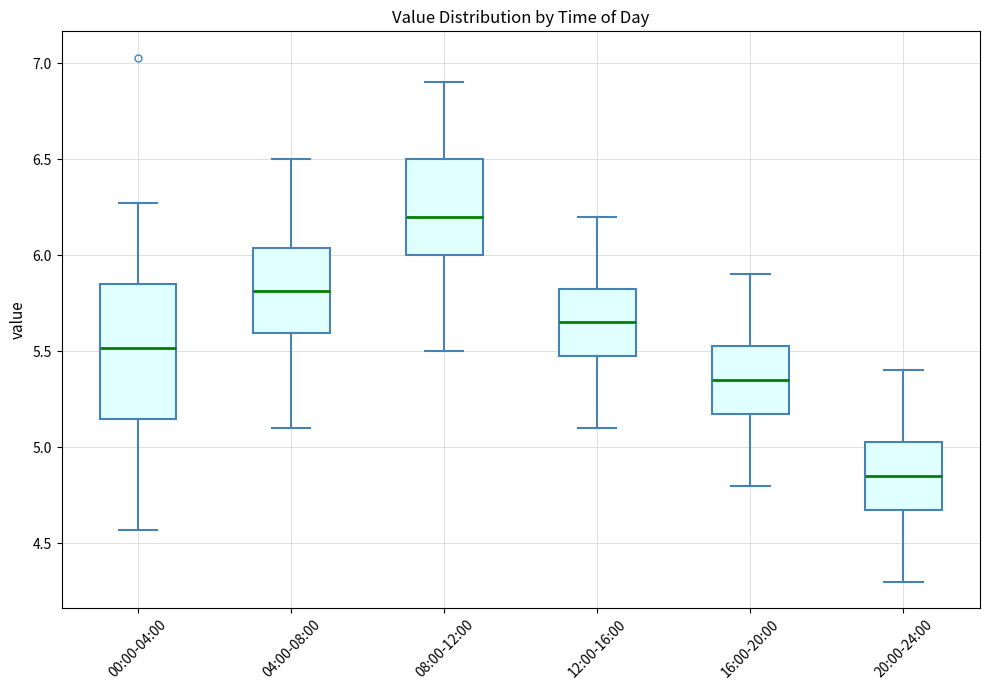

Reading left to right, transcribe this box plot: for each box, give where its median line is, the range the box spans, and where its two whiskers end, as read against the y-axis. The values are not printed on the chart, so give them approximately, as read against the axis.

00:00-04:00: median 5.50, box 5.15 to 5.85, whiskers 4.55 to 6.25
04:00-08:00: median 5.80, box 5.60 to 6.05, whiskers 5.10 to 6.50
08:00-12:00: median 6.20, box 6.00 to 6.50, whiskers 5.50 to 6.90
12:00-16:00: median 5.65, box 5.50 to 5.85, whiskers 5.10 to 6.20
16:00-20:00: median 5.35, box 5.20 to 5.55, whiskers 4.80 to 5.90
20:00-24:00: median 4.85, box 4.70 to 5.05, whiskers 4.30 to 5.40